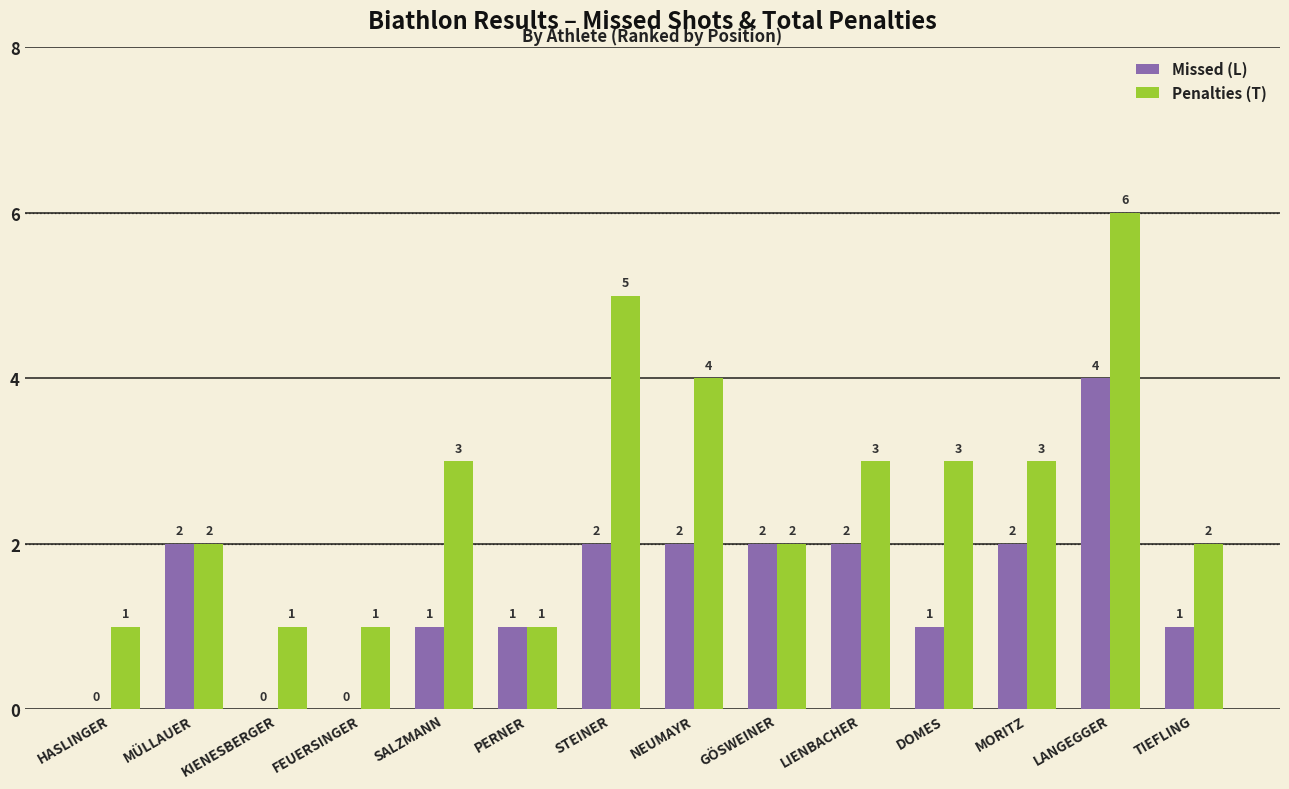

Is it true that Missed (L) equals 2 at MÜLLAUER?

True